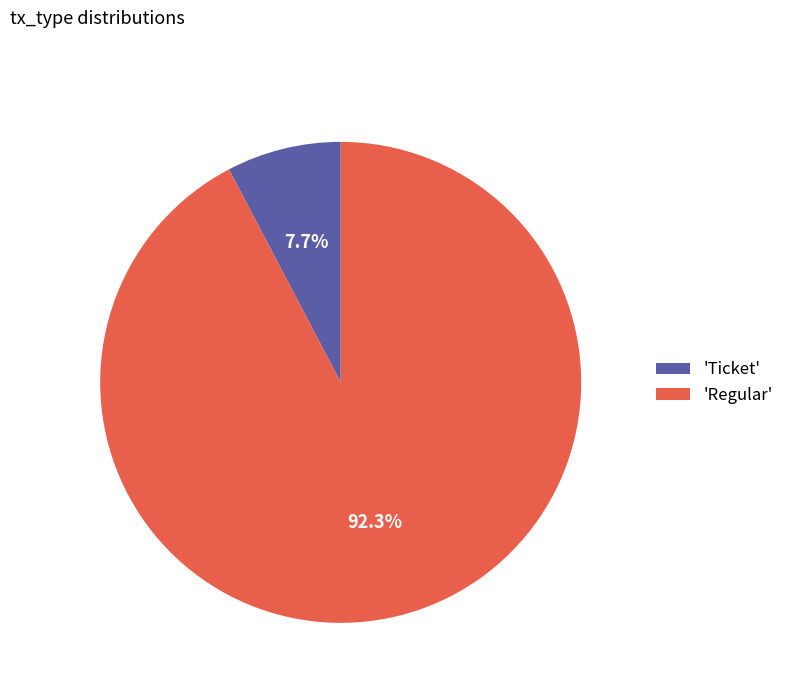

Is 'Regular' the majority of the pie?

Yes